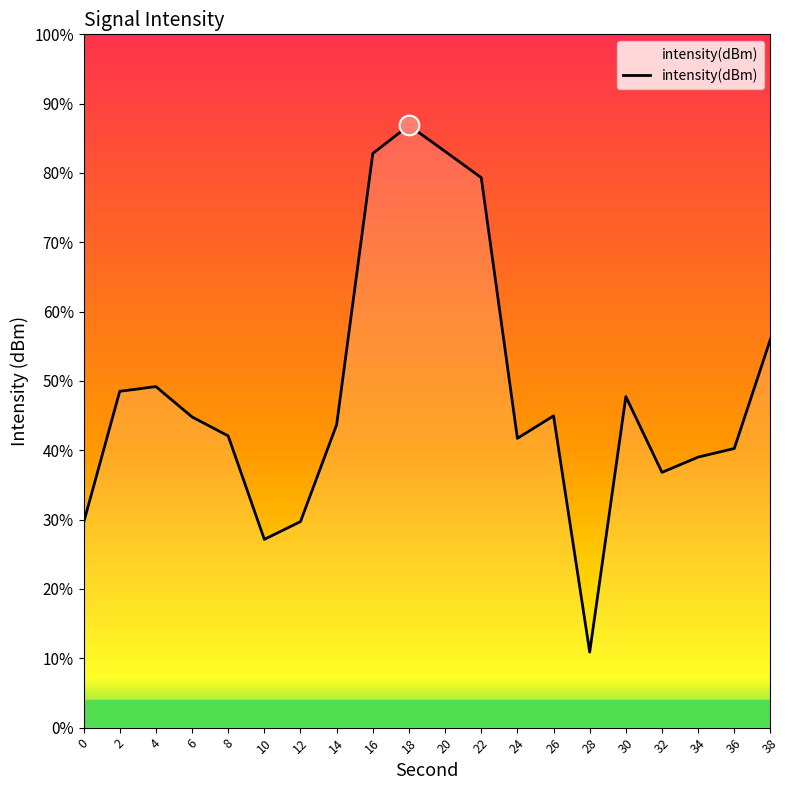

What is the change in value from 24 to 32?

-2.9